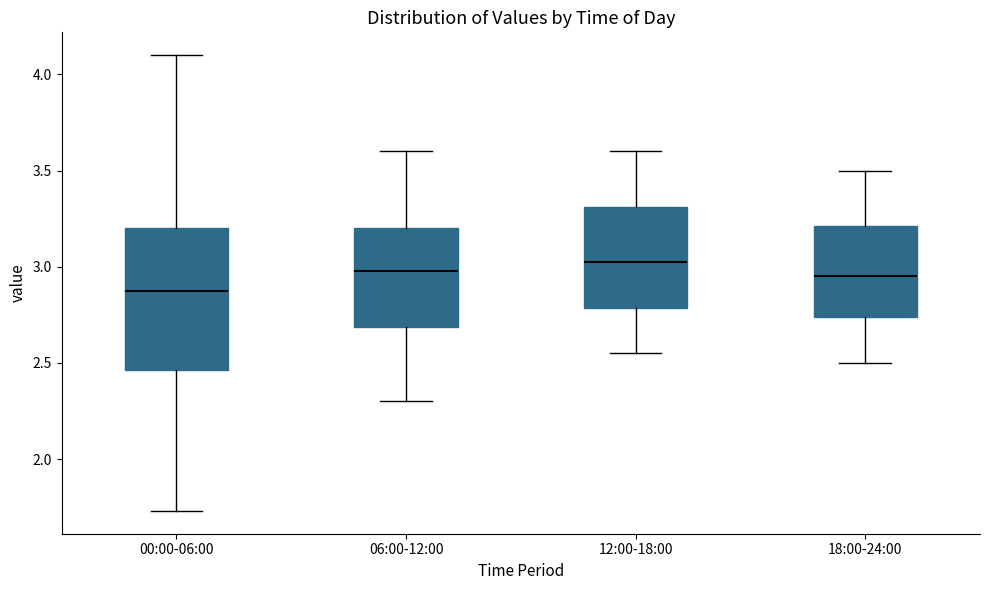

Which box's median line is the lowest?

00:00-06:00